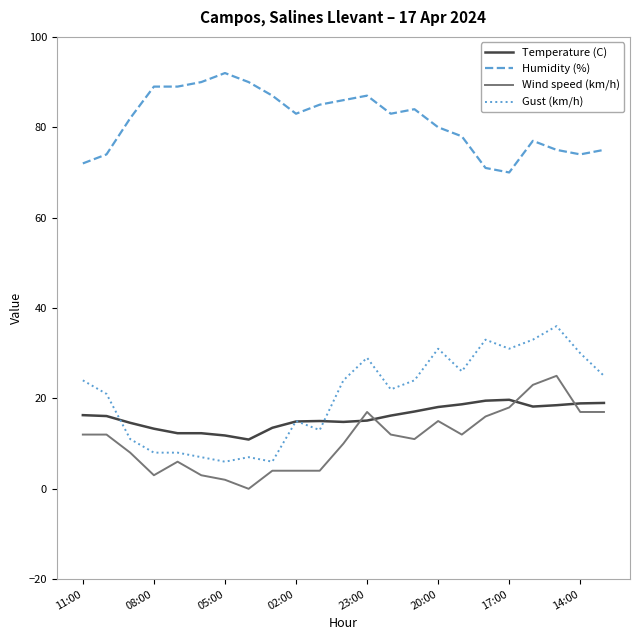

What is the sum of all Temperature (C) values?

364.8